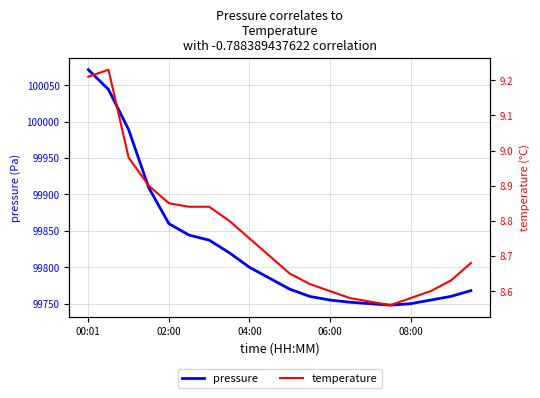

Which category has the highest value in the pressure series?

00:01